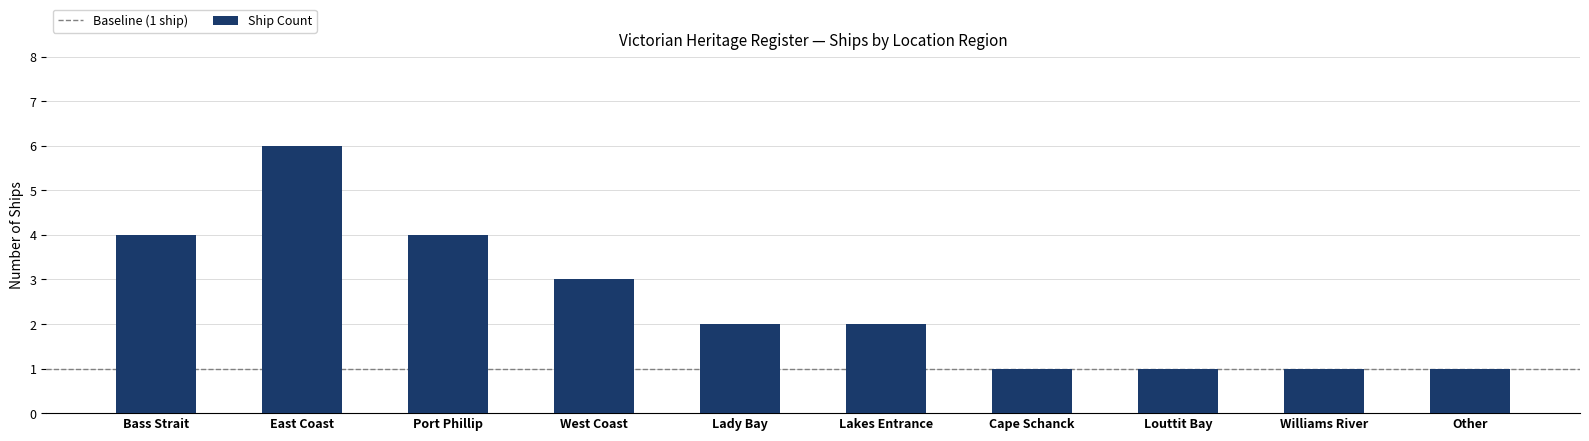

Between Other and Lady Bay, which is larger?

Lady Bay